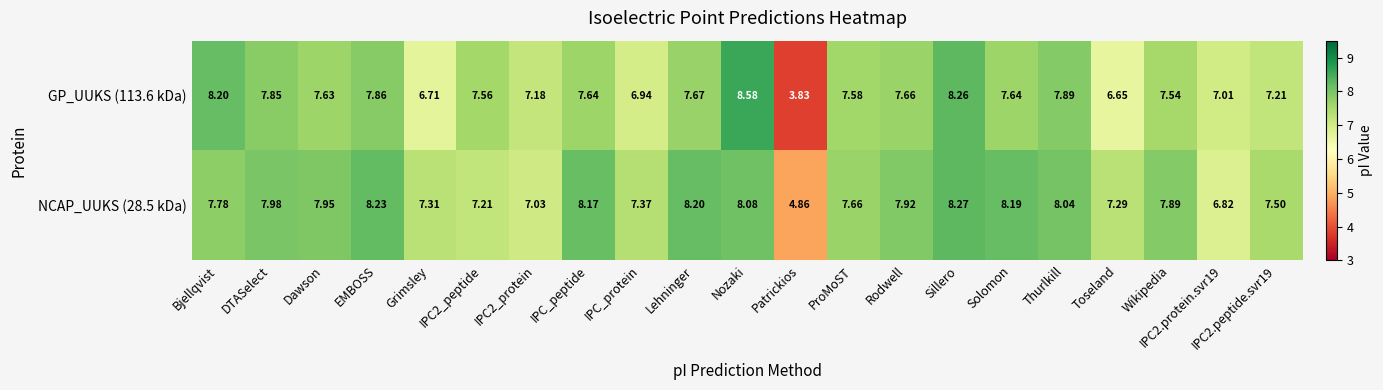

Where does the GP_UUKS (113.6 kDa) series first go above 7?

Bjellqvist